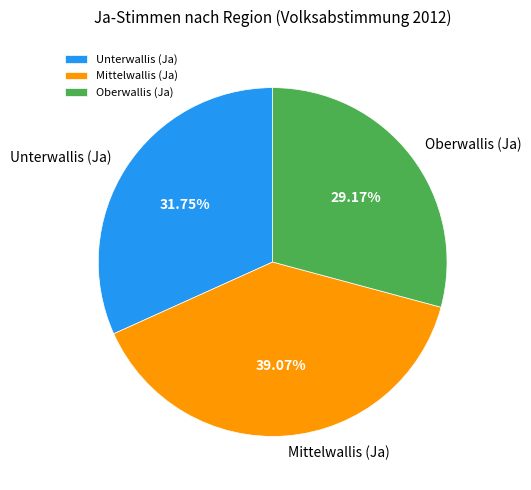

Approximately how many times larger is the value at Oberwallis (Ja) compared to Unterwallis (Ja)?

0.9